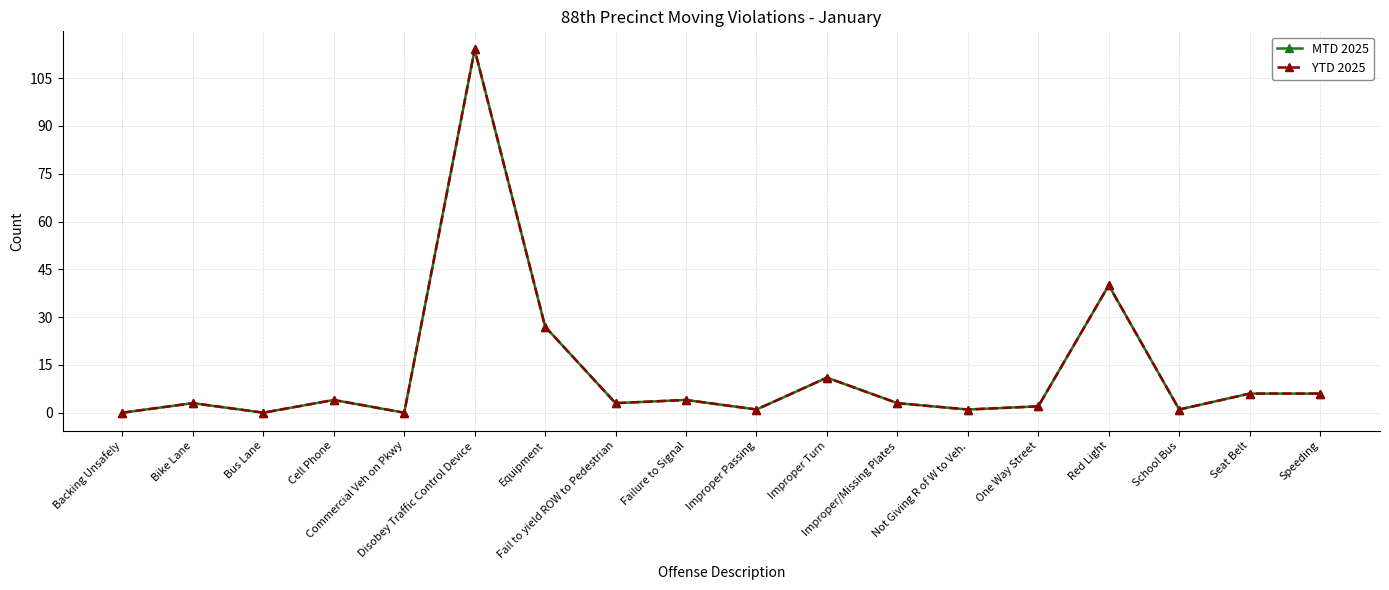

Is this an area chart (filled region under the line)?

No